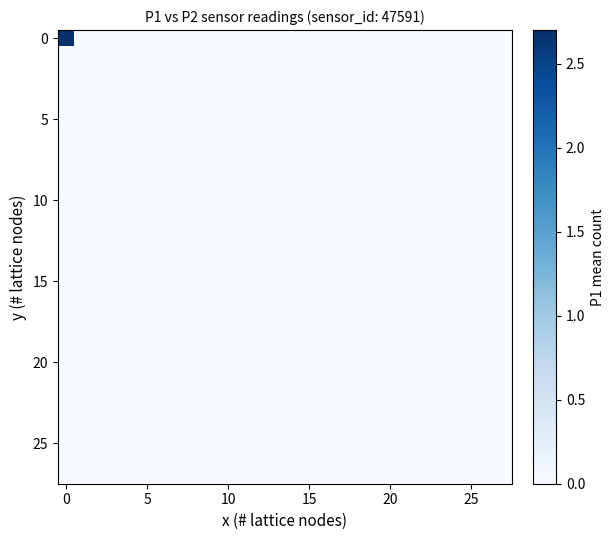

Count the number of data series in this chart.

28